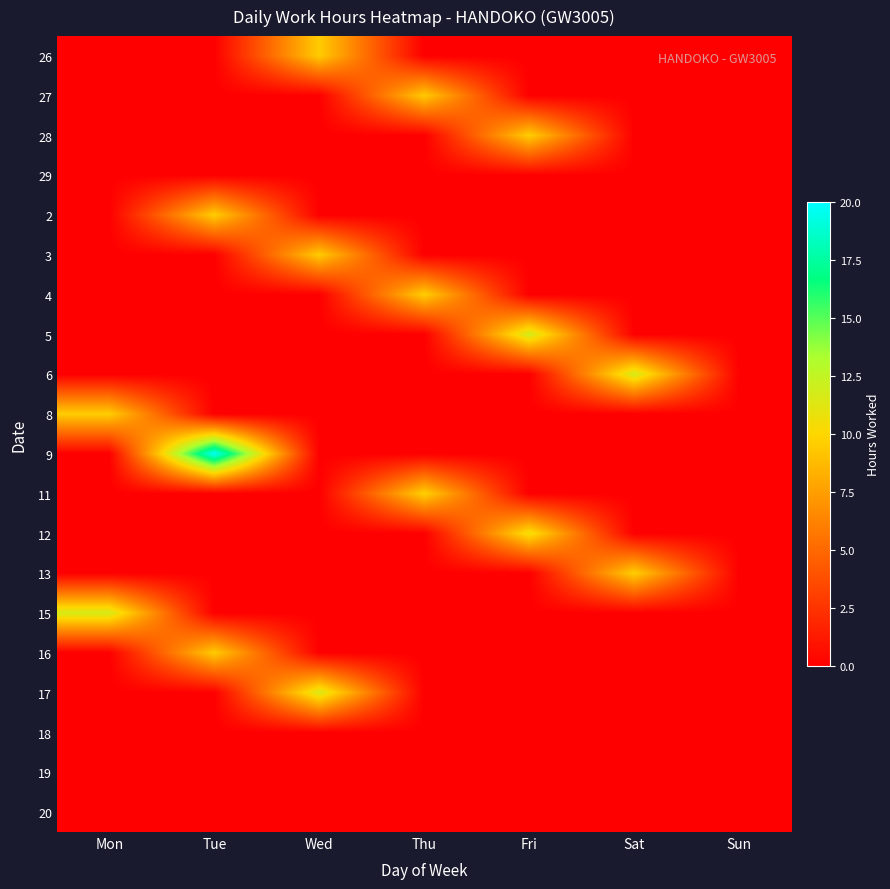

Which series has the largest range (max minus min)?

9